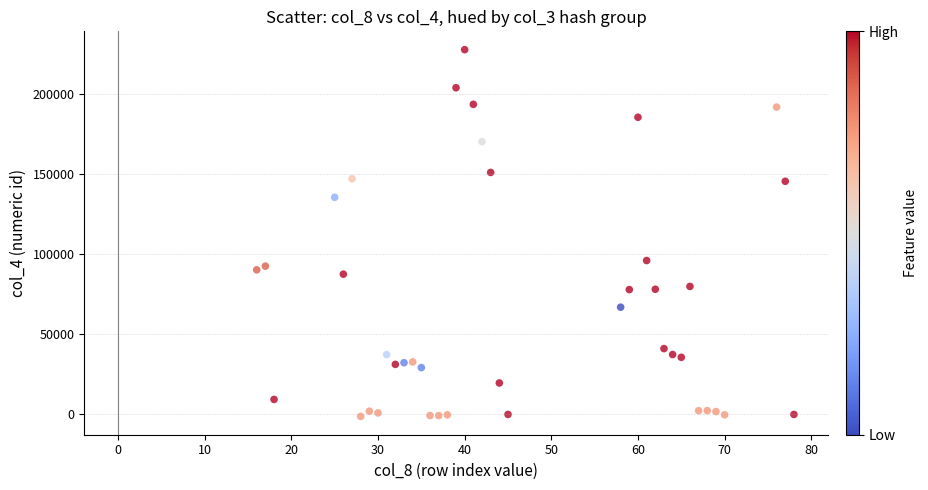

What is the range of X values (max minus min)?

62.0